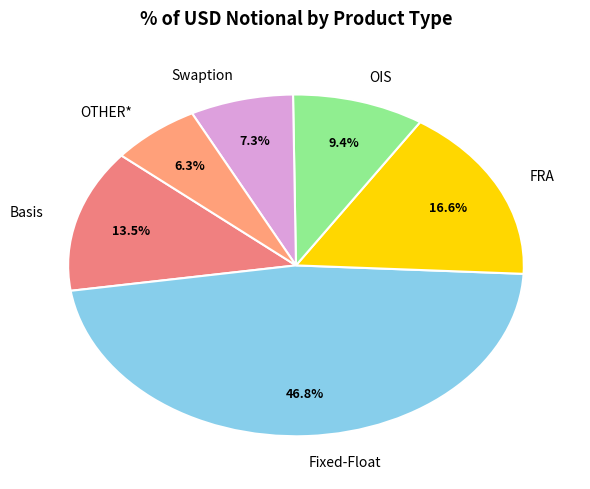

Which has a higher value, Swaption or OIS?

OIS